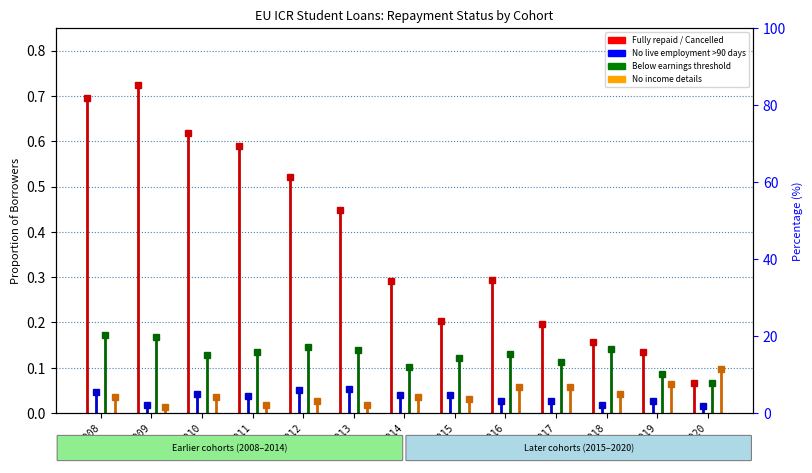

What is the value of the Fully repaid / Cancelled point at the 9th from the left?

0.3